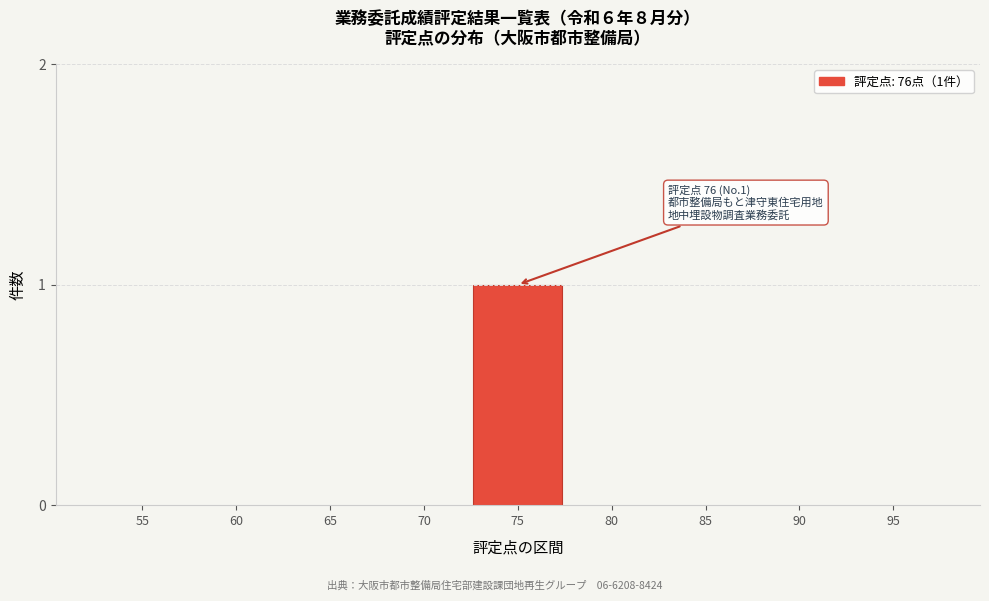

Reading left to right, what are all the values shown in this chart?

55=0	60=0	65=0	70=0	75=1	80=0	85=0	90=0	95=0